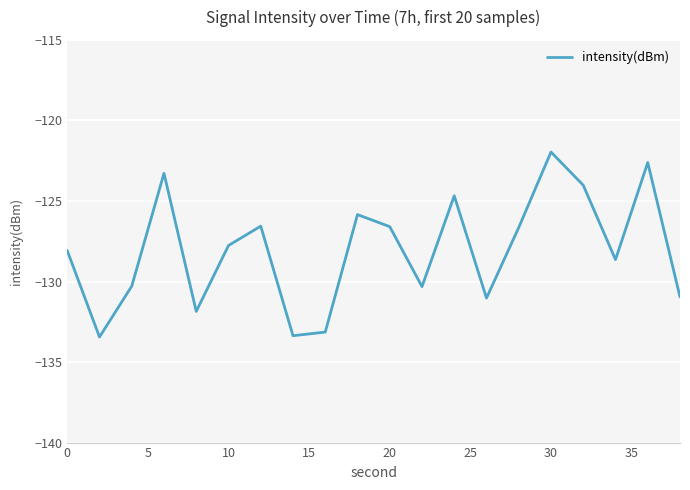

What is the difference between the maximum and minimum values?

11.5